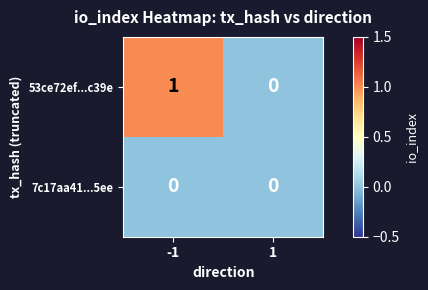

Rank the series at -1 from lowest to highest value.

7c17aa41...5ee, 53ce72ef...c39e